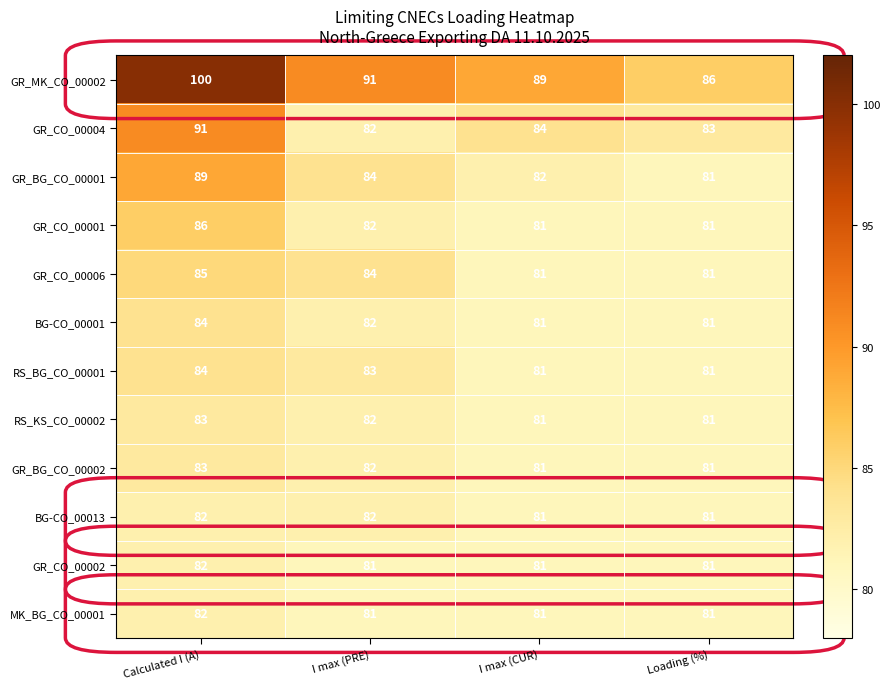

What is the spread (max minus min) of values at I max (PRE)?

10